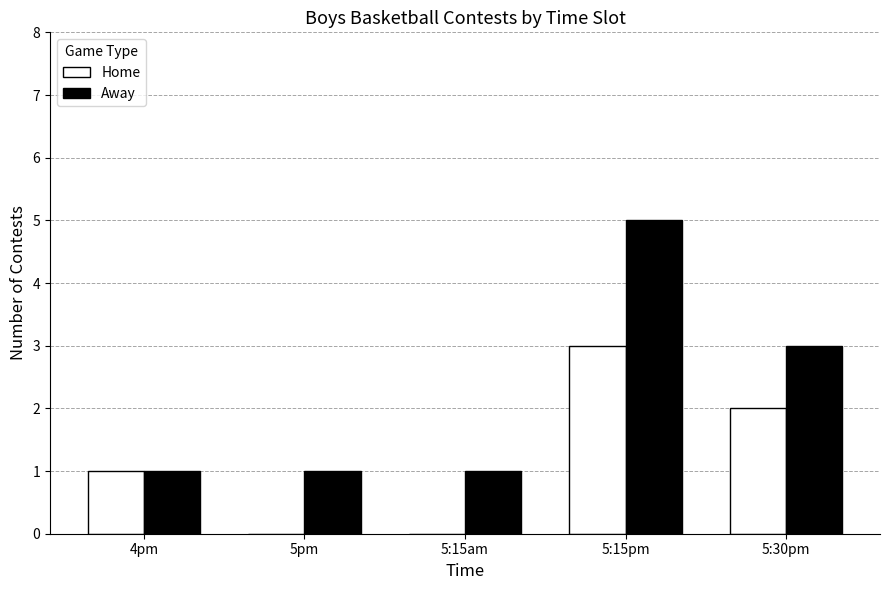

Which category has the highest value in the Home series?

5:15pm